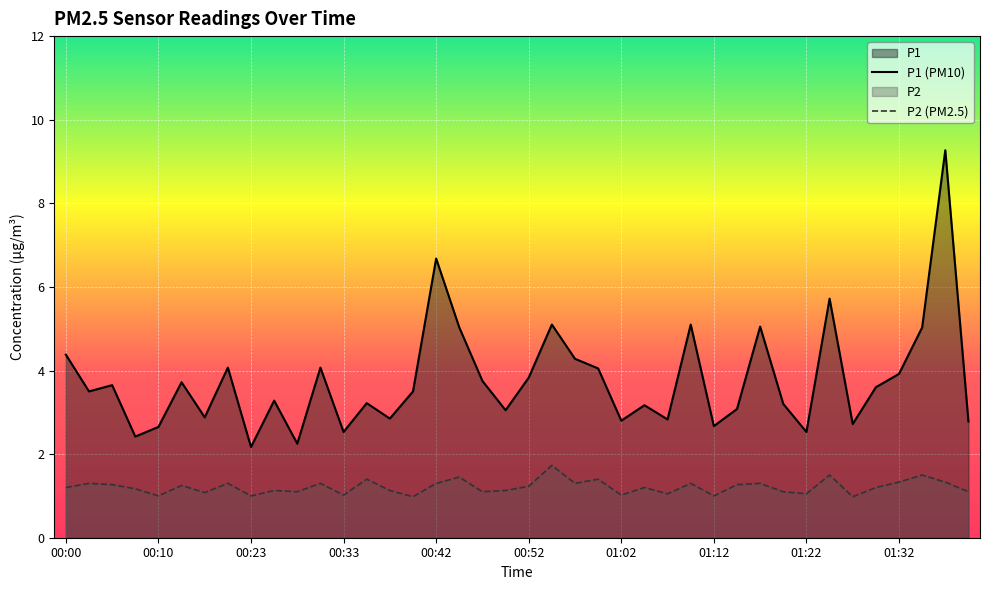

What is the greatest value displayed?

9.3